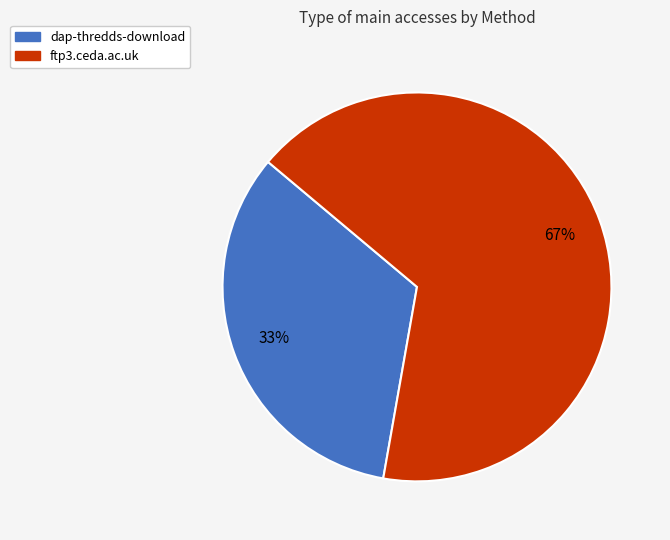

How many segments does this pie chart have?

2